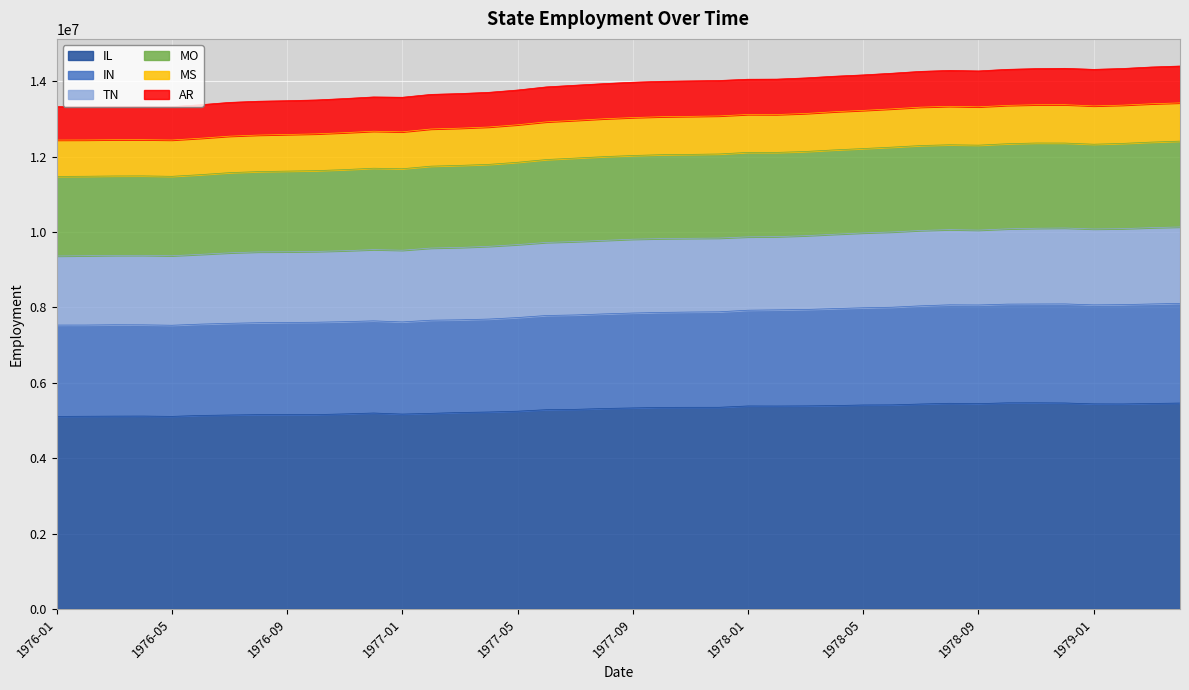

What is the approximate value of IL at 1977-02, to the nearest 50?

5189600